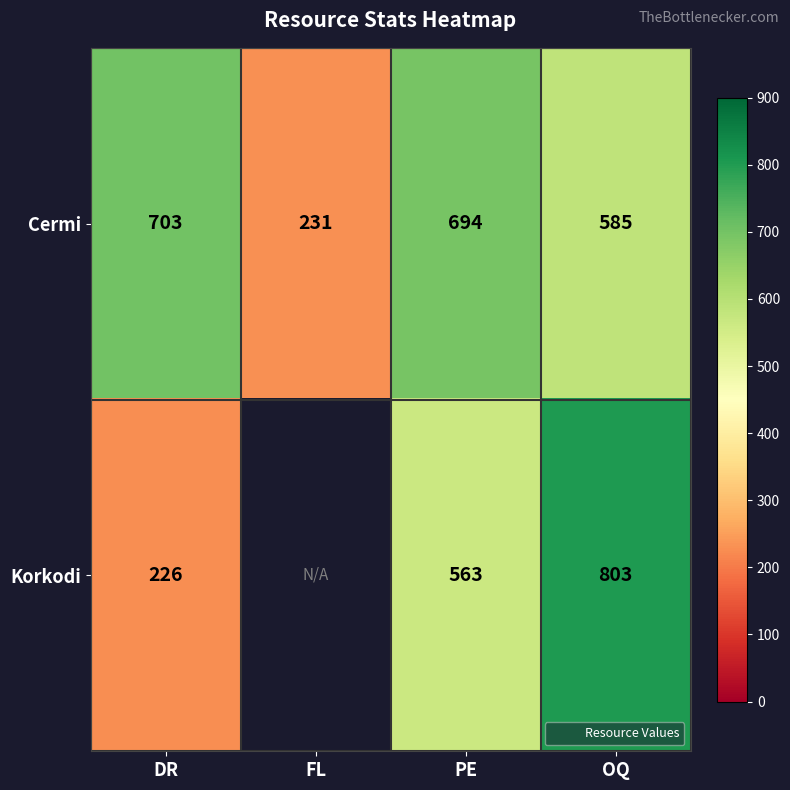

The Cermi series shows 154.9 at DR. True or false?

False